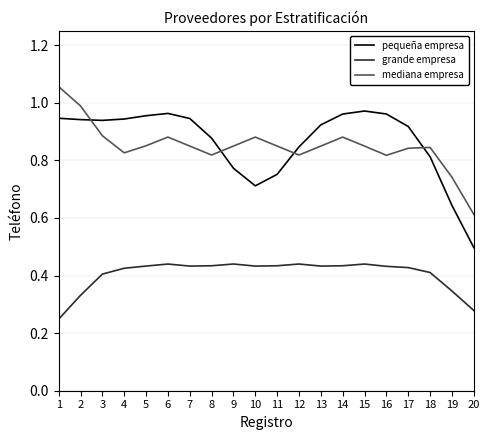

True or false: mediana empresa has a value of 0.2 at 14.

False